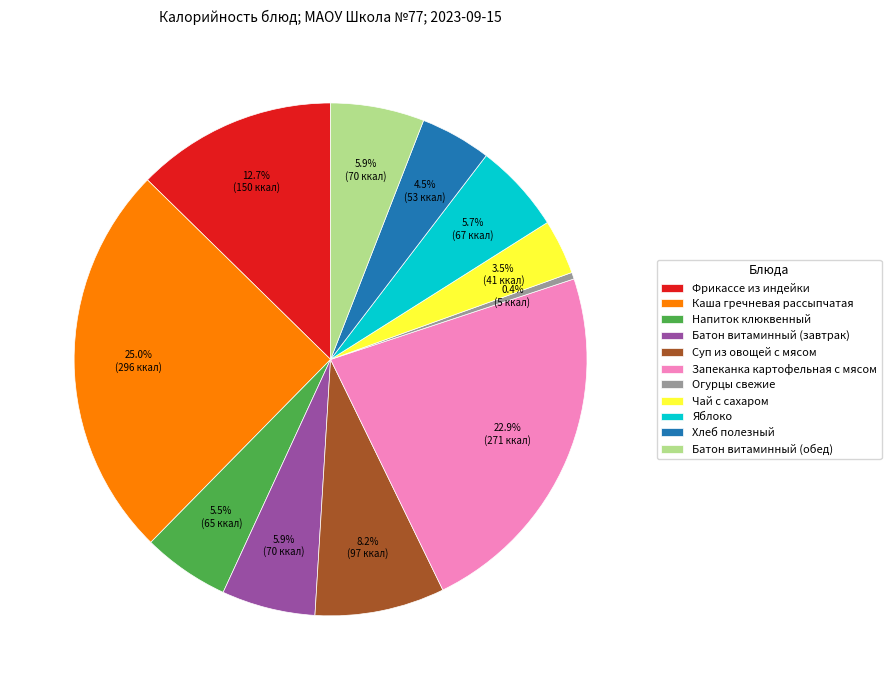

How much of the chart is everything except Запеканка картофельная с мясом?

77.1%